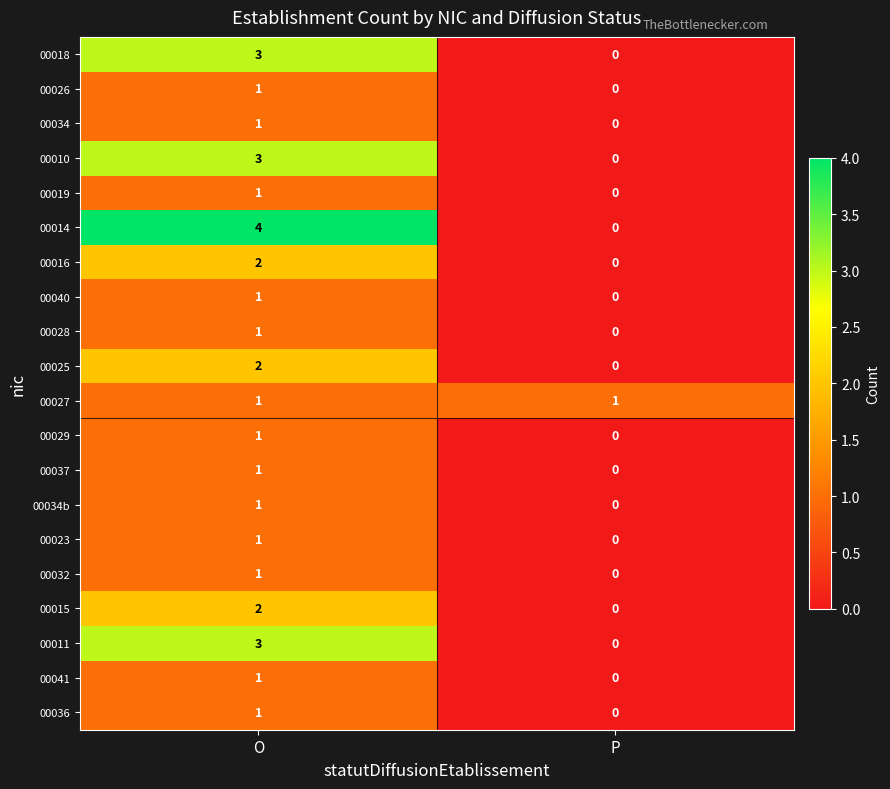

Which category has the lowest value across all series?

P